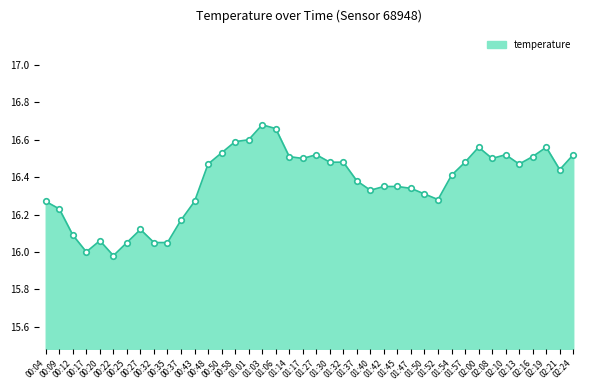

Does the chart have visible grid lines?

No